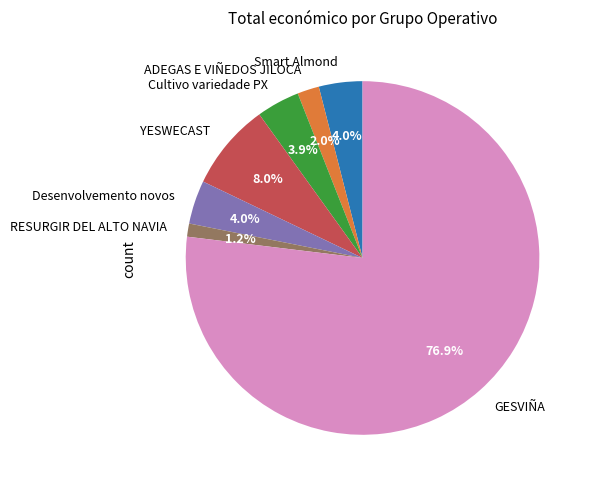

Is it true that RESURGIR DEL ALTO NAVIA is 1% of the pie?

True